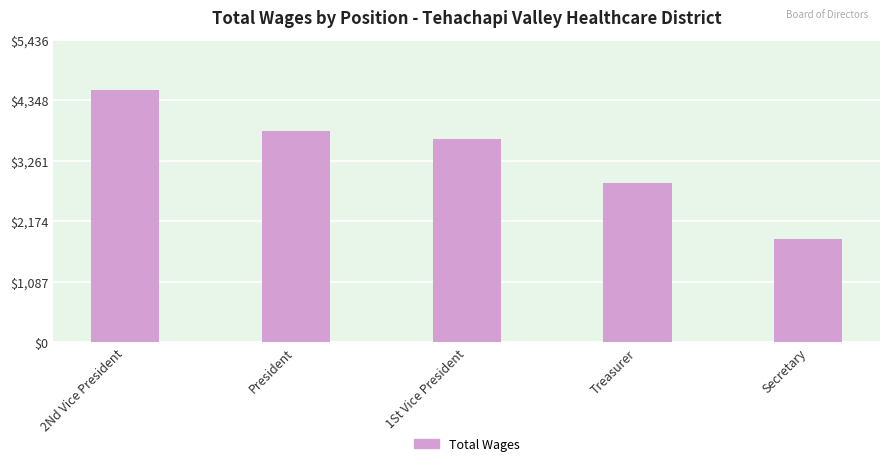

Reading left to right, extract all data points from this chart.

4530	3800	3658	2858	1858